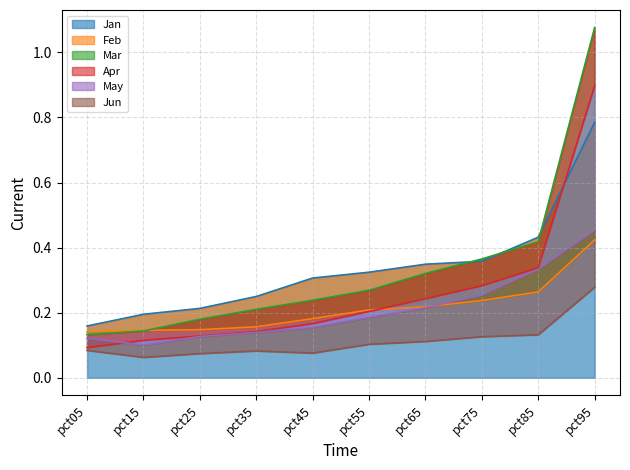

What is the sum of all Apr values?

2.6